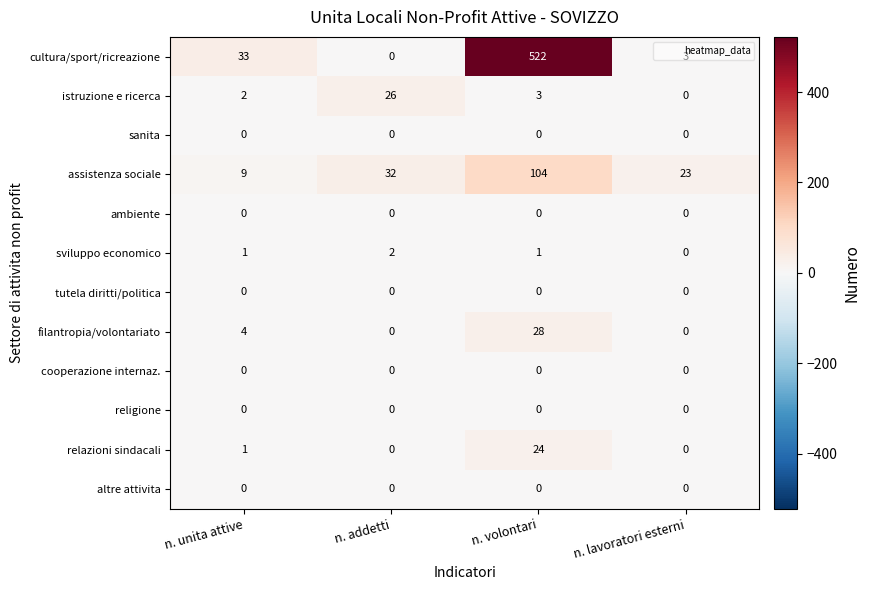

The sviluppo economico series shows 3 at n. addetti. True or false?

False